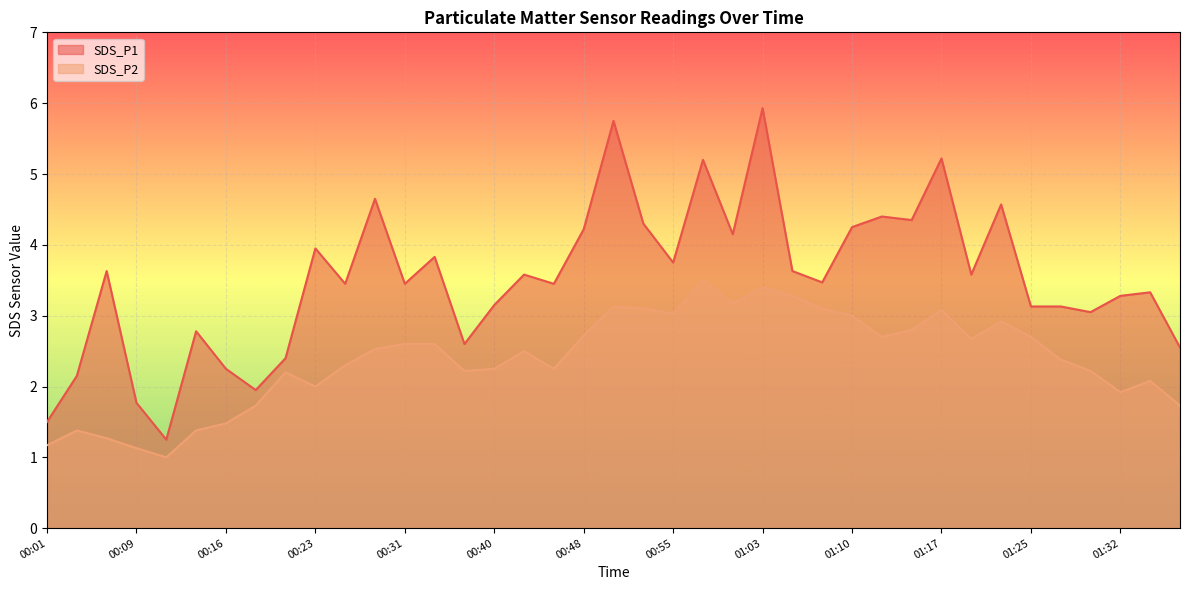

True or false: SDS_P1 has a value of 3.1 at 01:25.

True